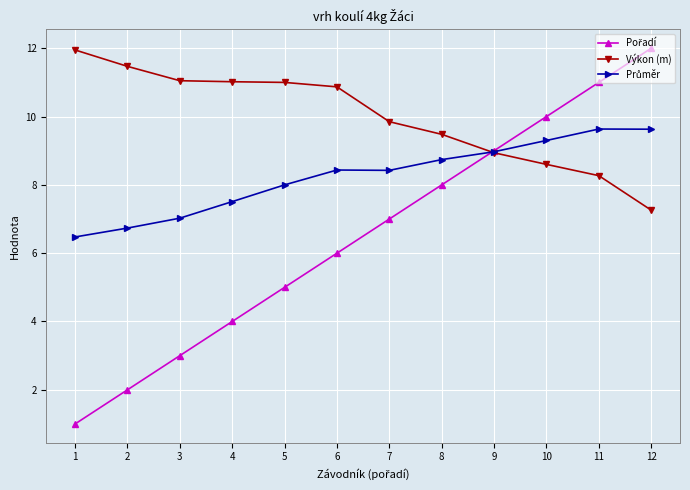

Is it true that Výkon (m) equals 17.8 at 4?

False